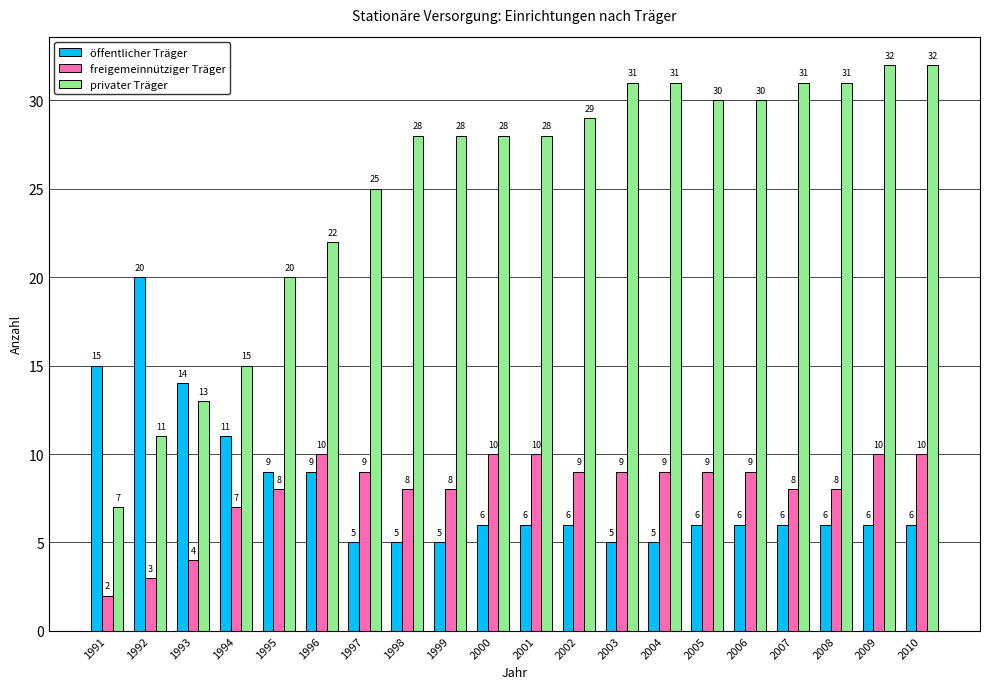

At 2008, list the series in order from smallest to largest.

öffentlicher Träger, freigemeinnütziger Träger, privater Träger